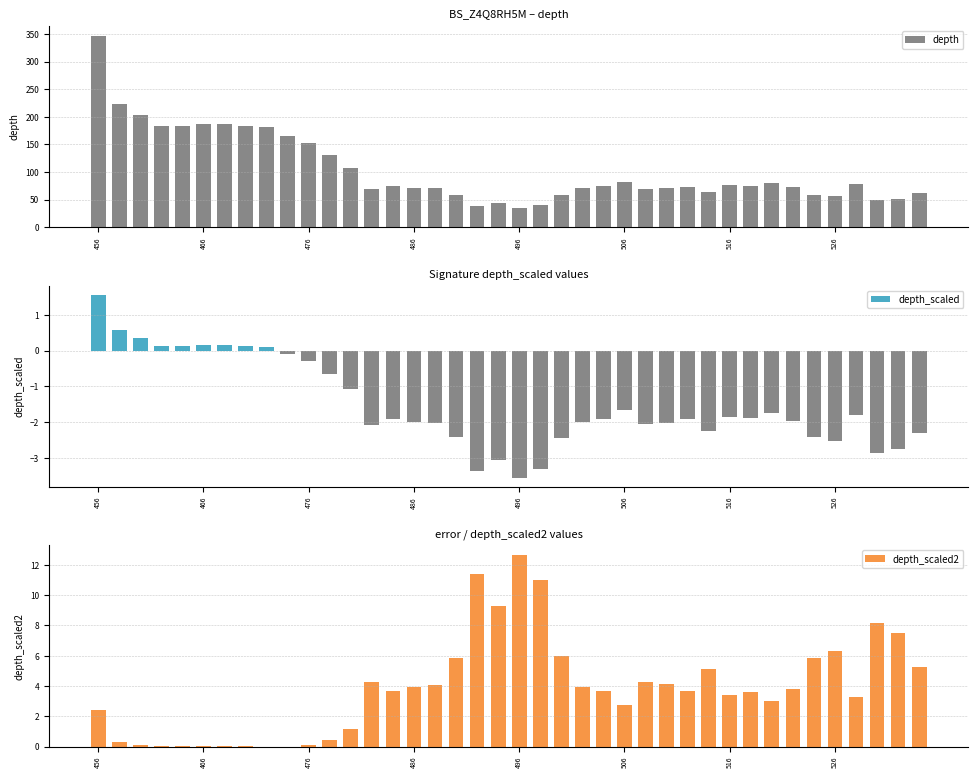

Is it true that depth equals 61.5 at 18?

False